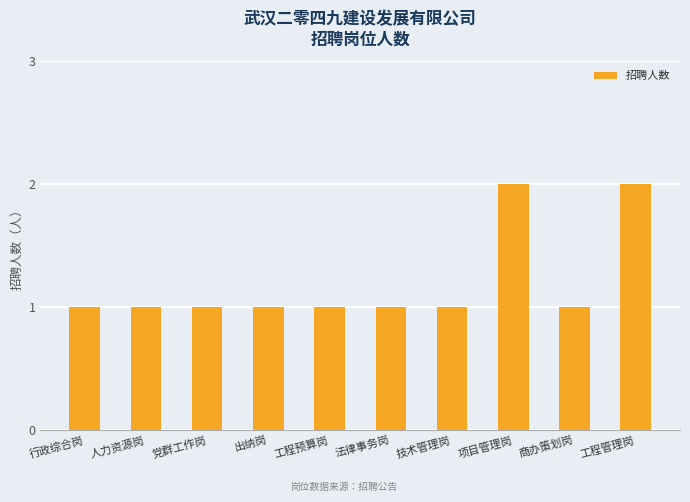

What is the label of the 9th bar from the left?

商办策划岗